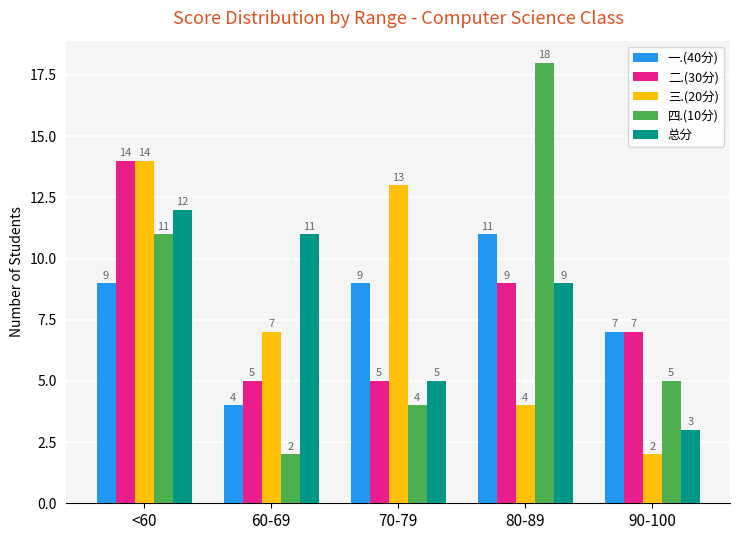

At which label does 一.(40分) reach its peak?

80-89